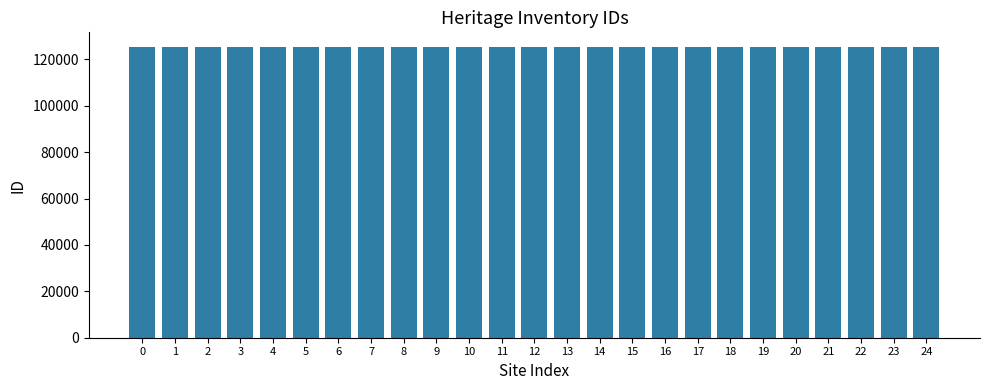

What is the value of the 12th bar from the left?

125368